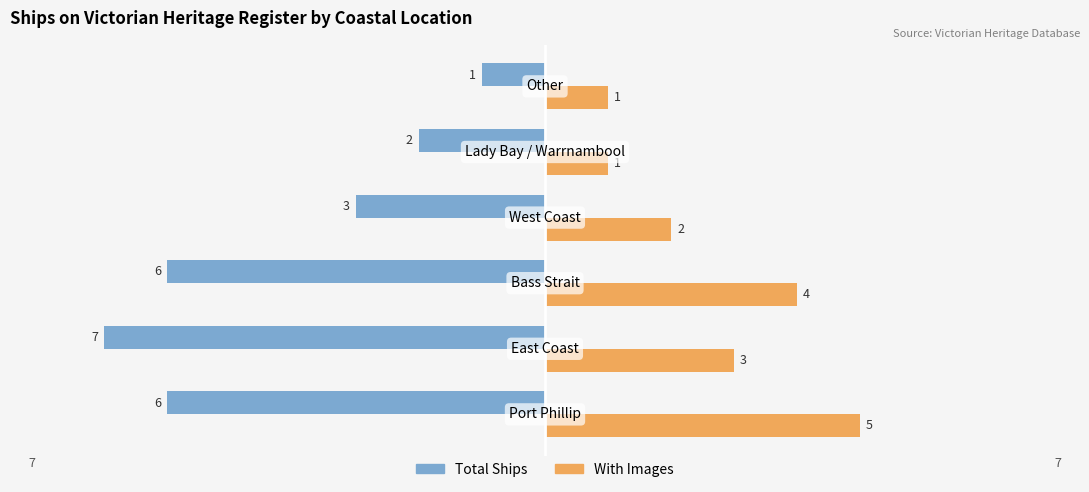

How many With Images values are between 1 and 4?

5